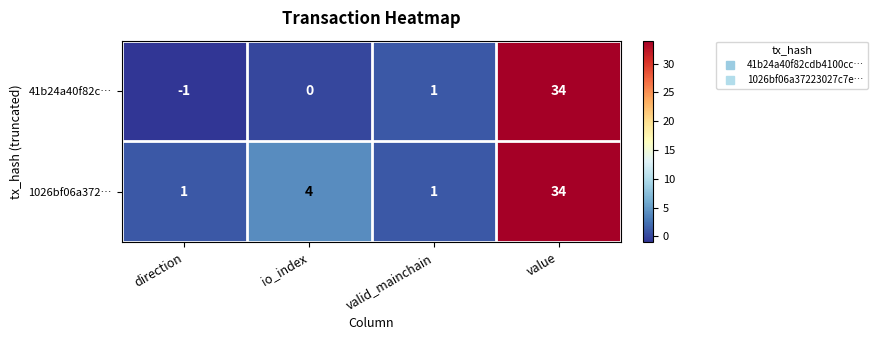

At which label is 41b24a40f82c… closest to 16?

valid_mainchain